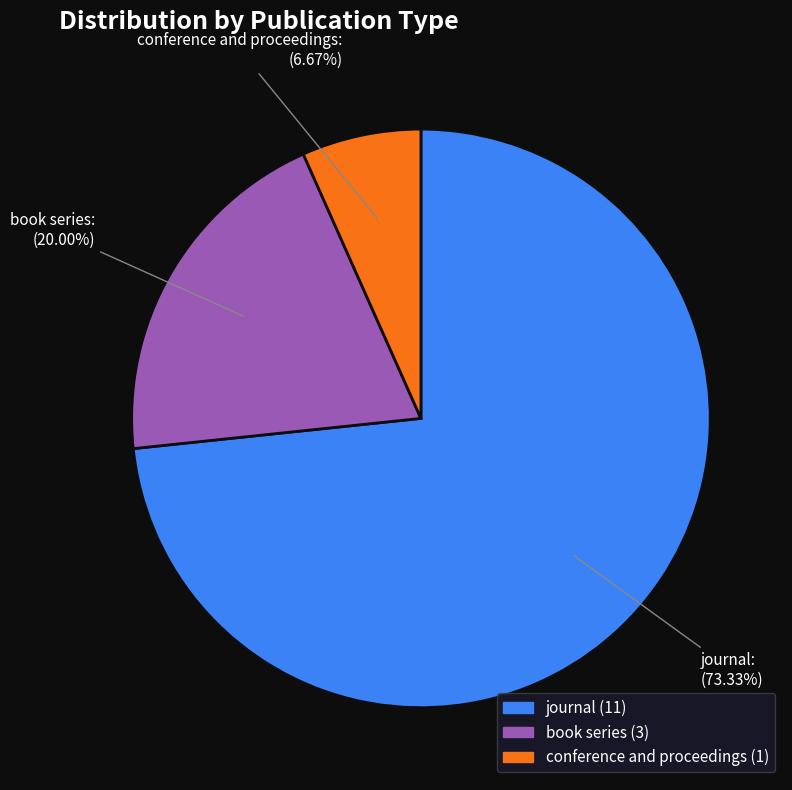

Which category accounts for the majority?

journal